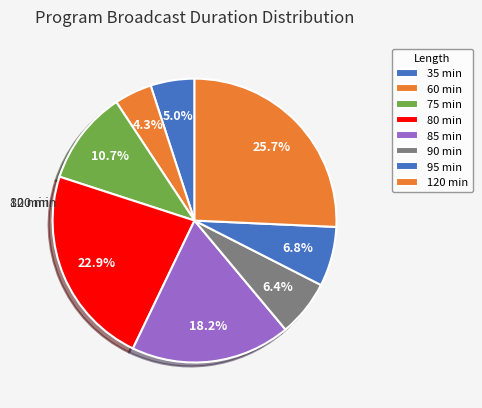

How many segments does this pie chart have?

8